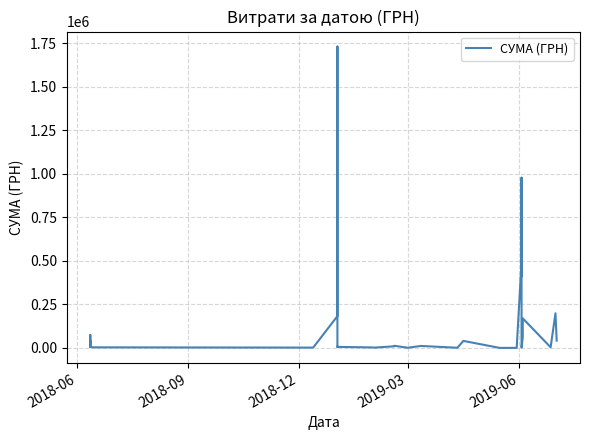

Does the chart display data point markers on the line(s)?

No